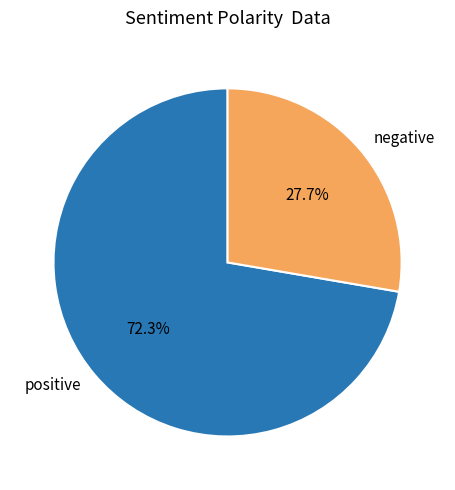

How many slices are in this pie chart?

2